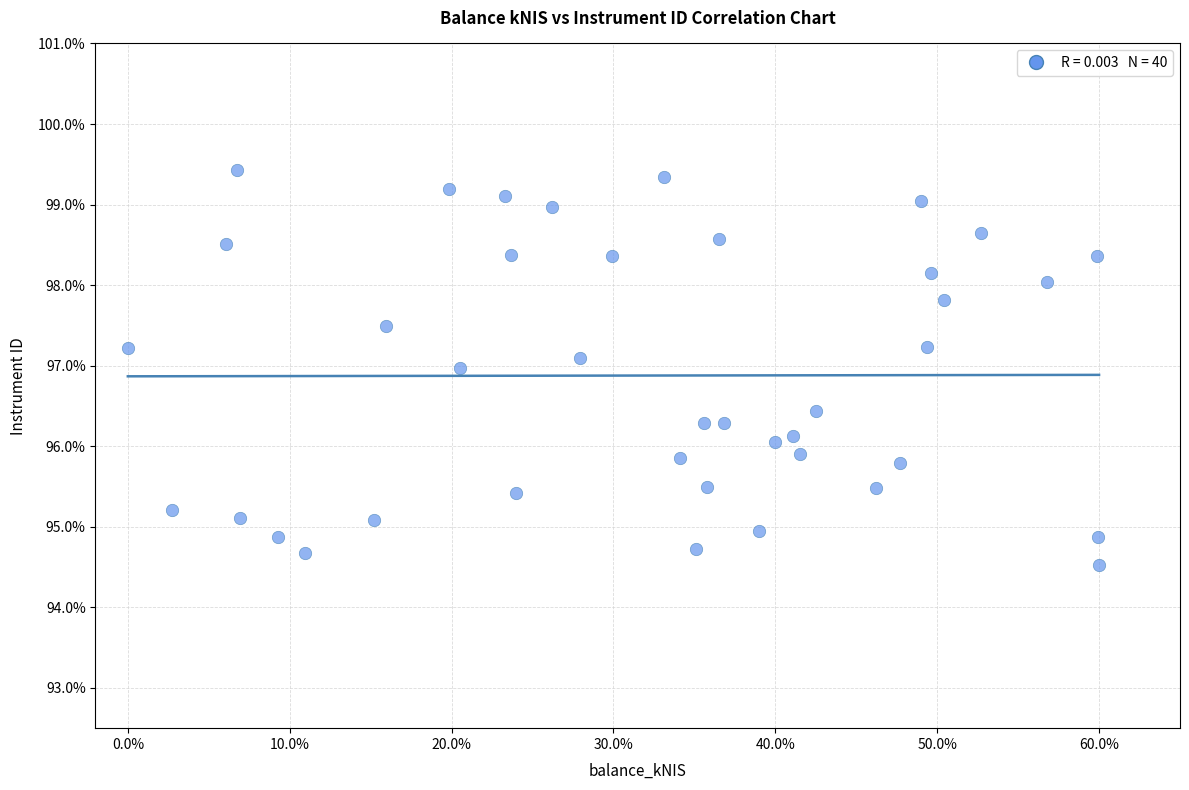

What is the range of Y values (max minus min)?

4.9